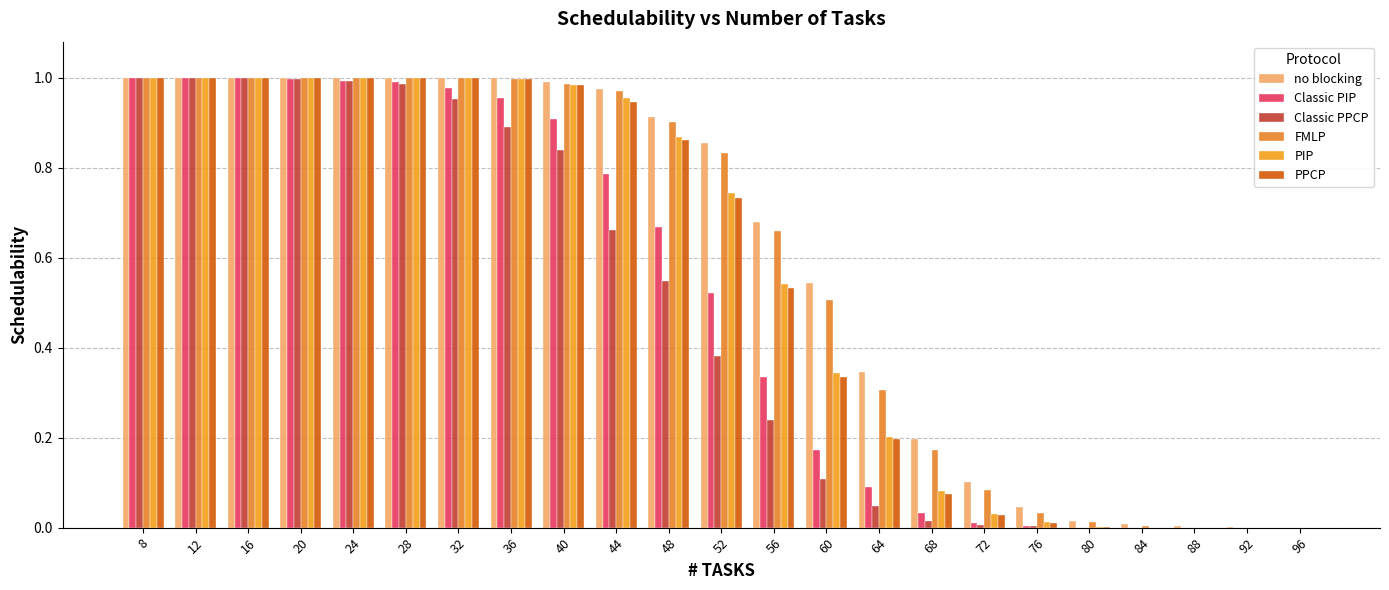

What is the sum of the Classic PIP values at 72 and 16?

1.0